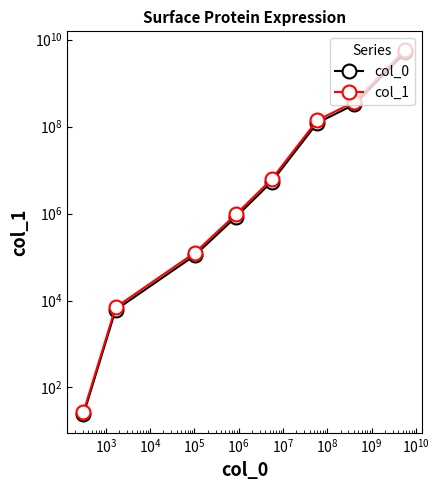

True or false: col_0 and col_1 cross at least once.

False